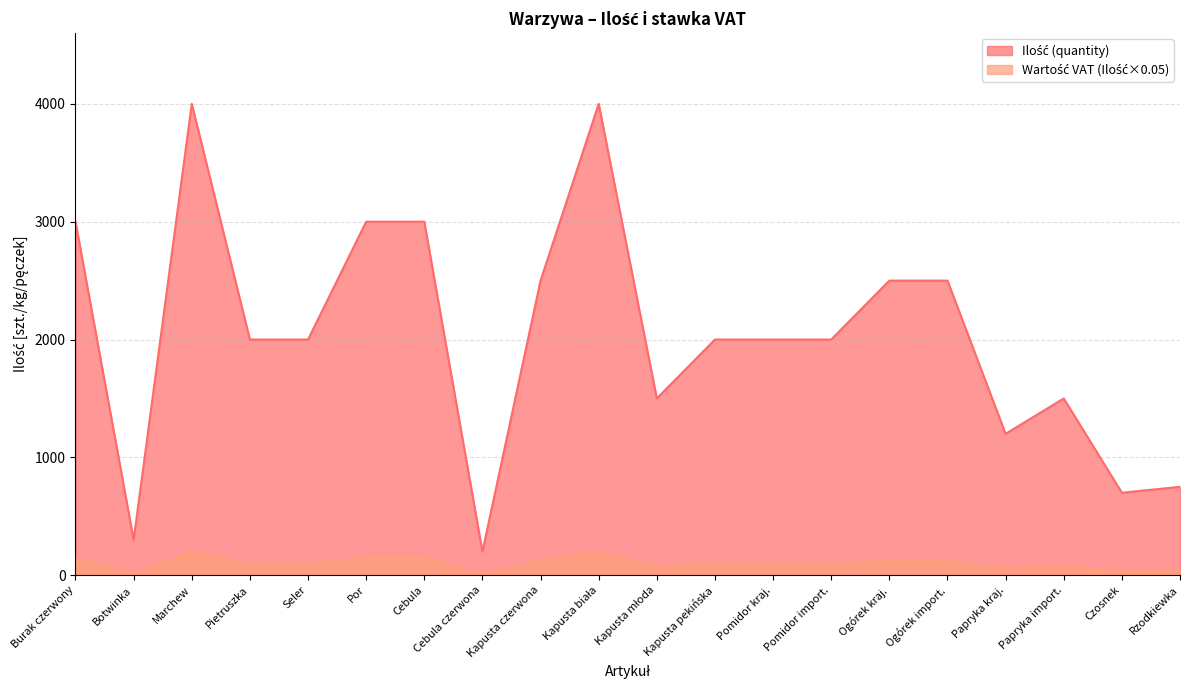

What value does the data have at Kapusta pekińska, to the nearest 50?

2000